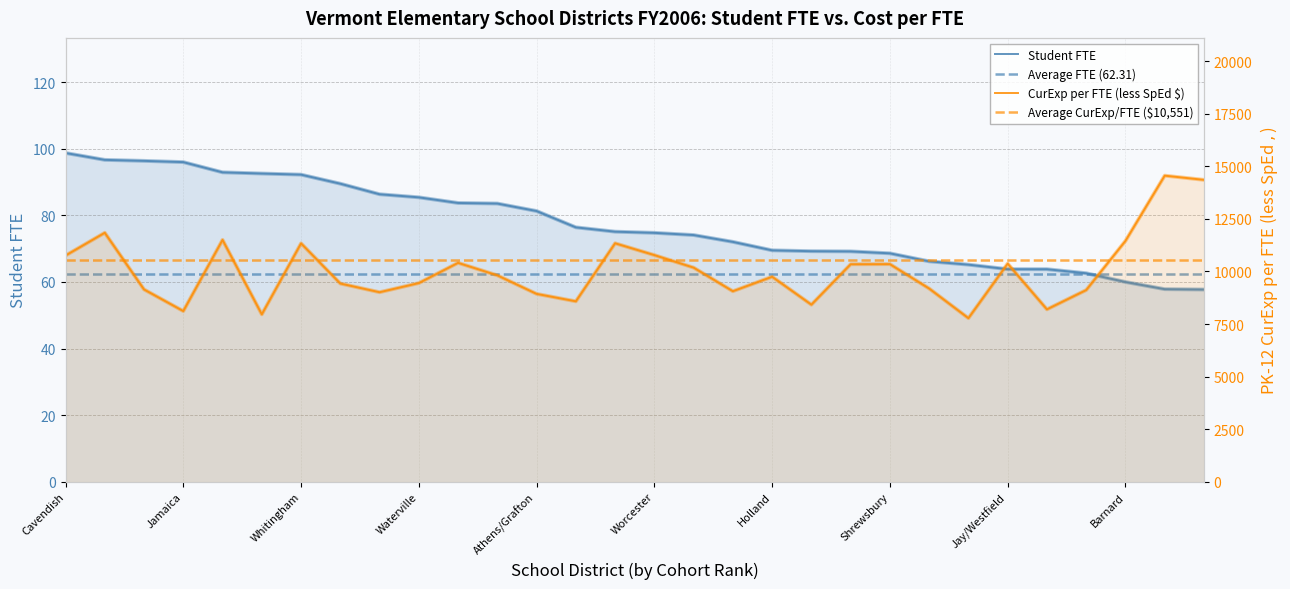

Reading left to right, what are all the values shown in this chart?

Student FTE: 98.7	96.7	96.4	96.0	92.9	92.6	92.2	89.5	86.3	85.4	83.7	83.5	81.3	76.4	75.1	74.8	74.1	72.0	69.5	69.2	69.2	68.6	66.2	65.2	63.8	63.8	62.6	60.0	57.8	57.7
PK-12 CurExp per FTE (less SpEd $): 10755.5	11838.5	9144.0	8116.4	11500.6	7961.5	11335.1	9425.3	9012.0	9446.5	10408.8	9814.6	8933.5	8579.6	11339.4	10777.5	10181.4	9059.6	9748.1	8420.7	10342.7	10347.4	9187.1	7779.1	10372.1	8197.5	9114.9	11451.9	14553.9	14354.1